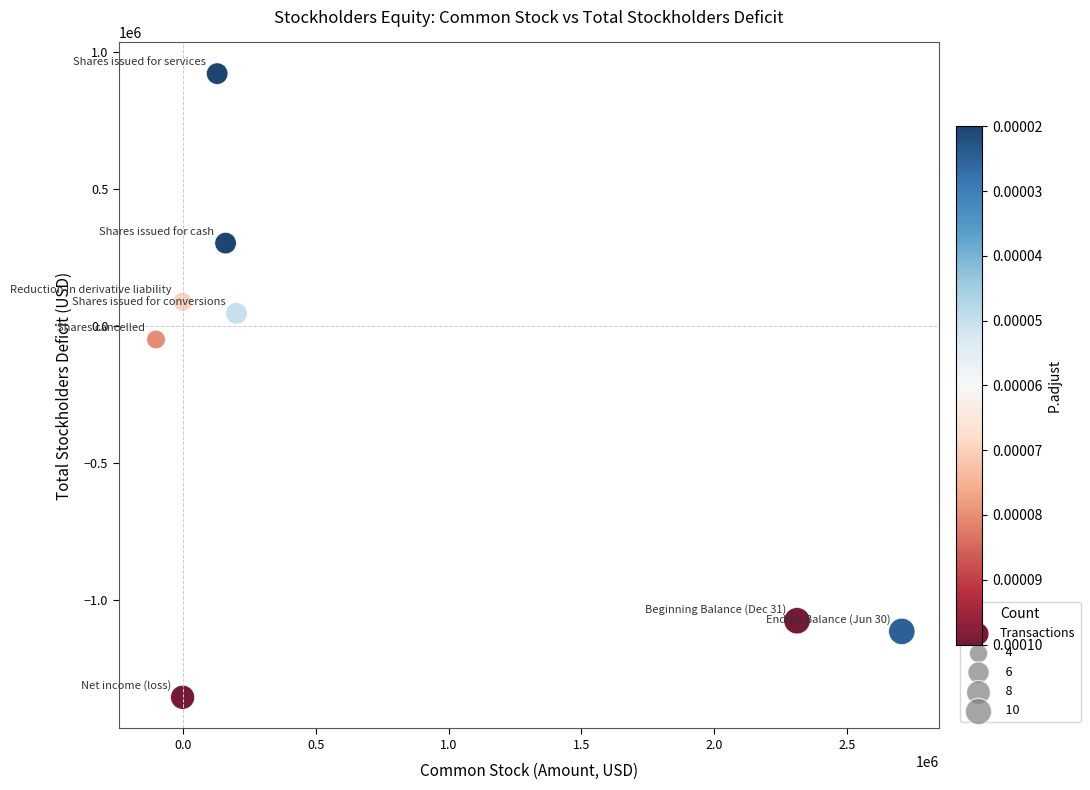

What is the average Y value?

-278246